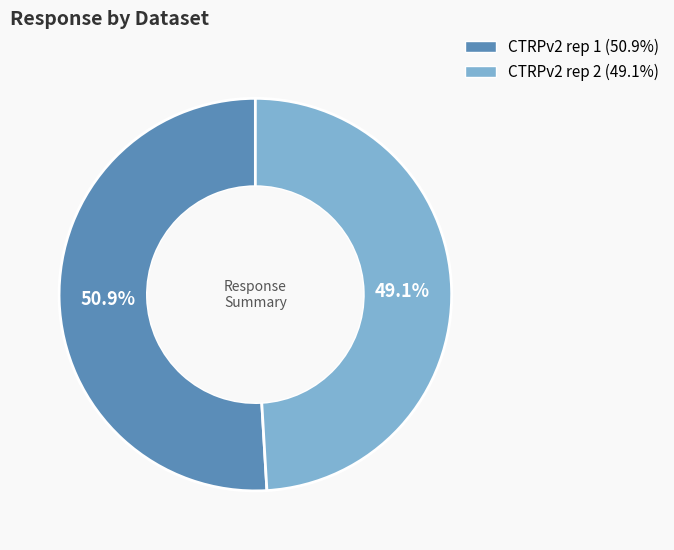

How much of the chart is everything except CTRPv2 rep 2 (49.1%)?

50.9%